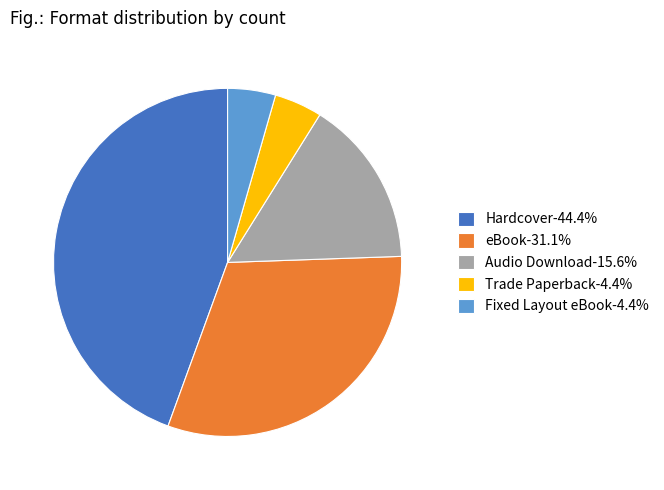

Which slice is the largest?

Hardcover